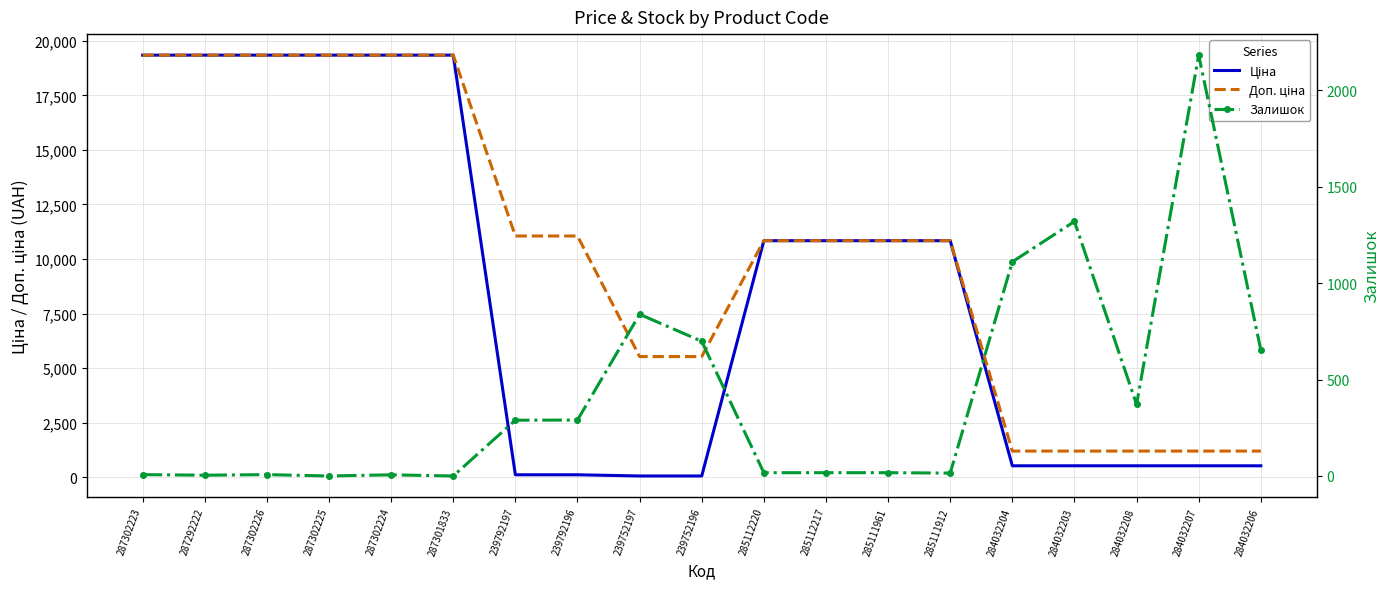

True or false: Ціна and Доп. ціна intersect in this chart.

False